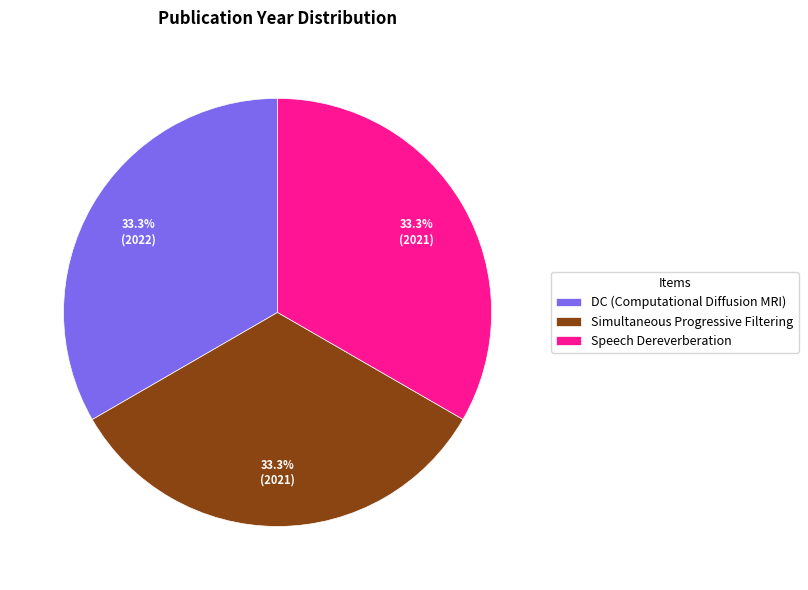

What percentage is the Simultaneous Progressive Filtering slice, to the nearest percent?

33%